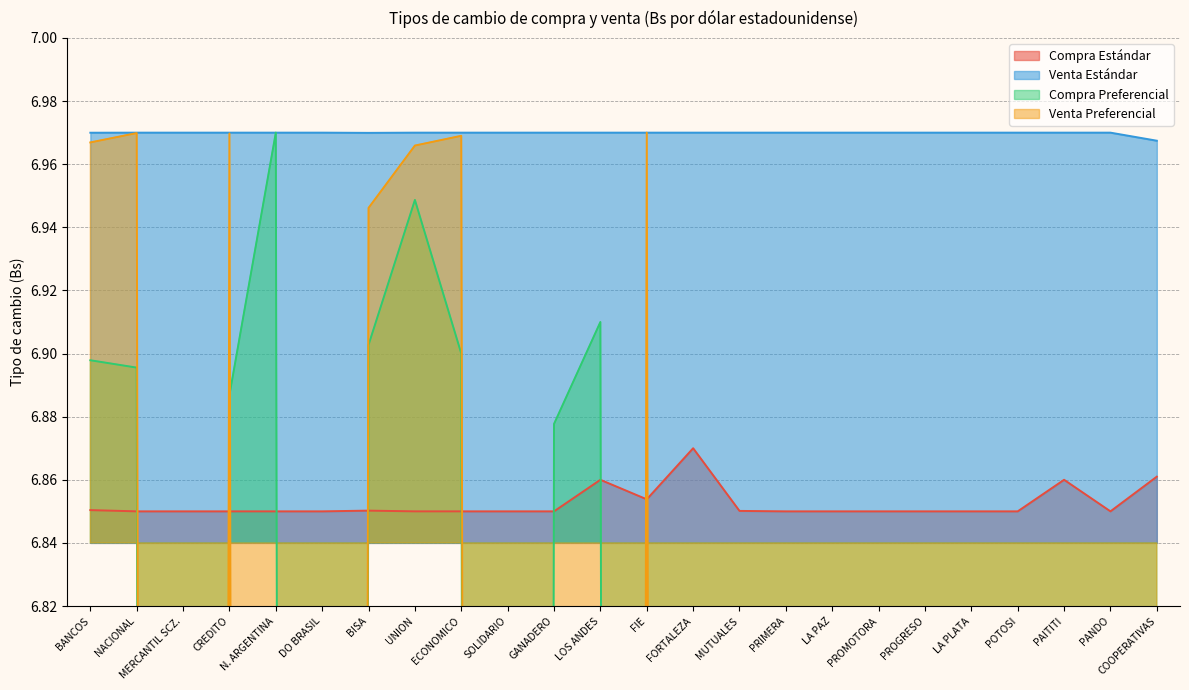

Reading right to left, extract all data points from this chart.

Compra Estándar: 6.9	6.9	6.9	6.8	6.8	6.8	6.8	6.9	6.8	6.9	6.9	6.9	6.9	6.9	6.8	6.8	6.8	6.9	6.8	6.8	6.8	6.8	6.8	6.9
Venta Estándar: 7.0	7.0	7.0	7.0	7.0	7.0	7.0	7.0	7.0	7.0	7.0	7.0	7.0	7.0	7.0	7.0	7.0	7.0	7.0	7.0	7.0	7.0	7.0	7.0
Compra Preferencial: 0.0	0.0	0.0	0.0	0.0	0.0	0.0	0.0	0.0	0.0	0.0	0.0	6.9	6.9	0.0	6.9	6.9	6.9	0.0	7.0	6.9	0.0	6.9	6.9
Venta Preferencial: 0.0	0.0	0.0	0.0	0.0	0.0	0.0	0.0	0.0	0.0	0.0	7.0	0.0	0.0	0.0	7.0	7.0	6.9	0.0	0.0	7.0	0.0	7.0	7.0